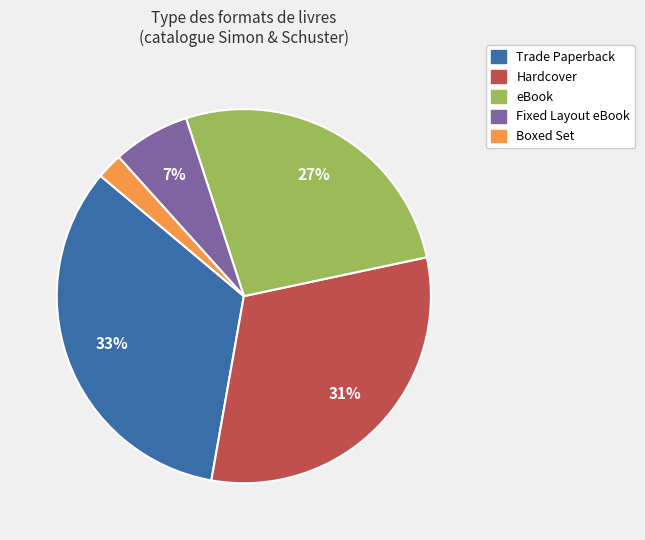

Do Fixed Layout eBook and eBook together represent more than half of the pie?

No